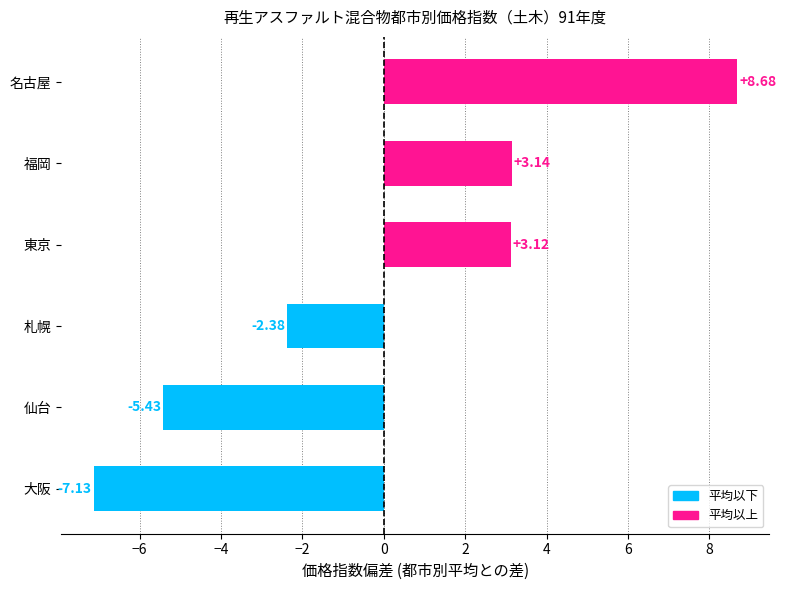

What is the difference between the maximum and minimum values?

15.8